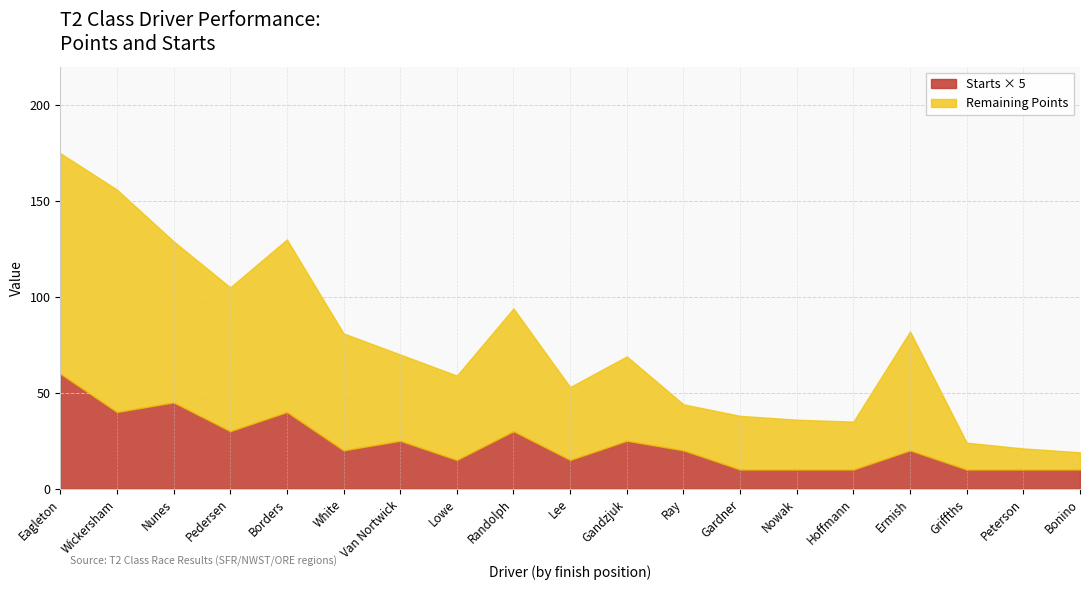

Where is TOTAL - POINTS nearest to the value 97?

9